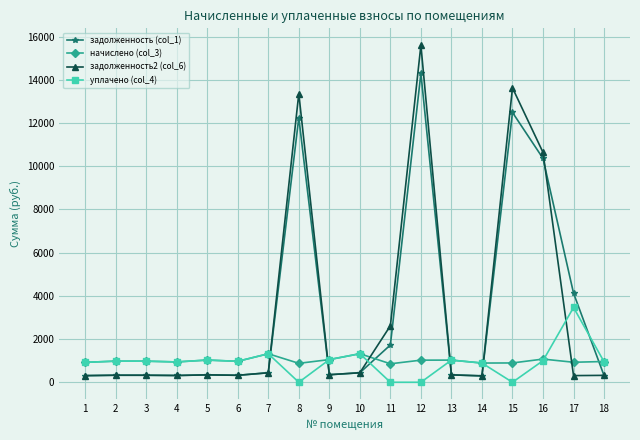

What is the greatest value displayed?

15599.8